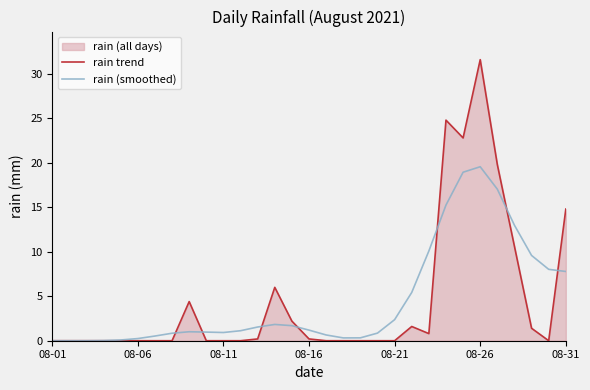

Which series has the largest total across all categories?

rain (smoothed)